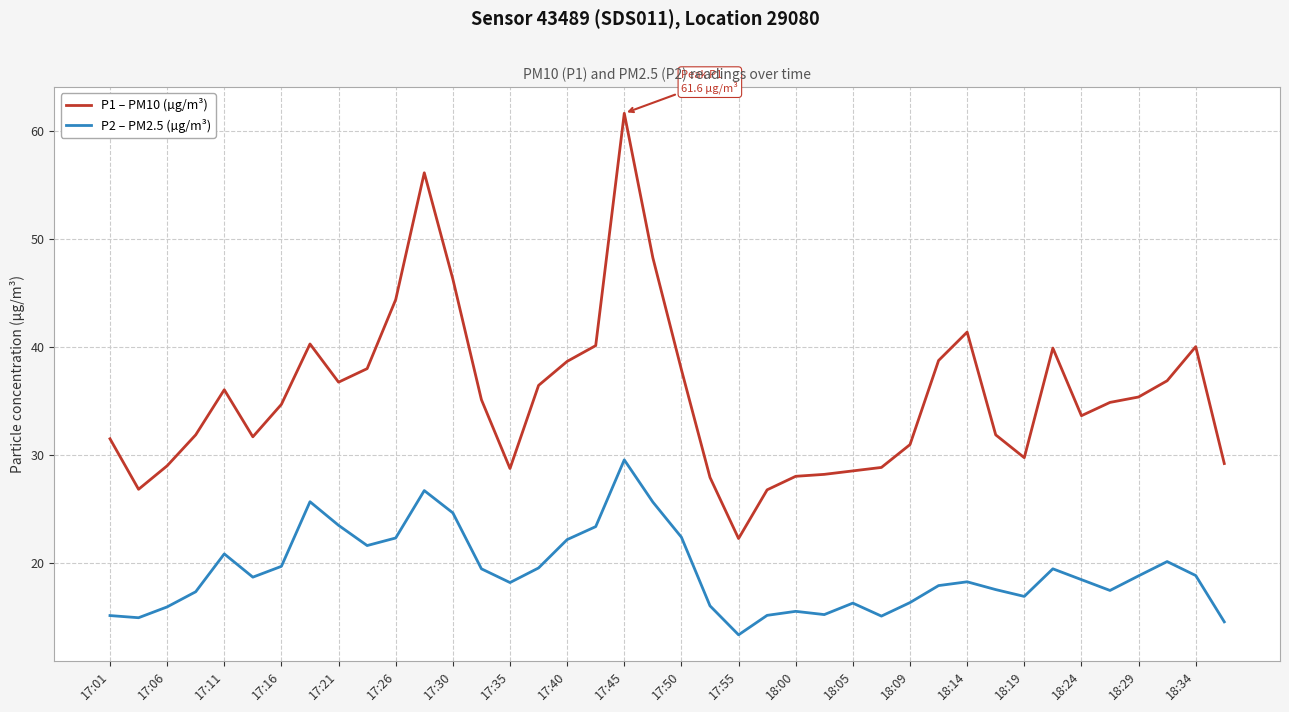

What is the highest value of the P1 – PM10 (µg/m³) series?

61.6